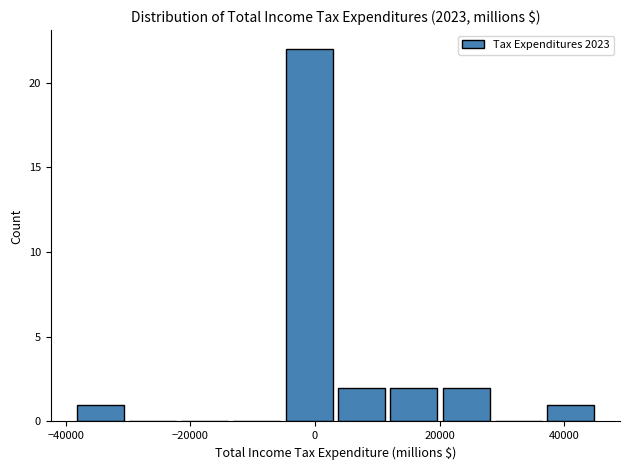

Reading left to right, transcribe this chart: for each bar, give the range it covers on the x-axis and its height. Neither the bar edges nor the heights are printed on the chart, so give them approximately, as read against the axes.

-38000 to -30000: 1
-30000 to -22000: 0
-22000 to -14000: 0
-14000 to -6000: 0
-6000 to 4000: 22
4000 to 12000: 2
12000 to 20000: 2
20000 to 28000: 2
28000 to 36000: 0
36000 to 46000: 1